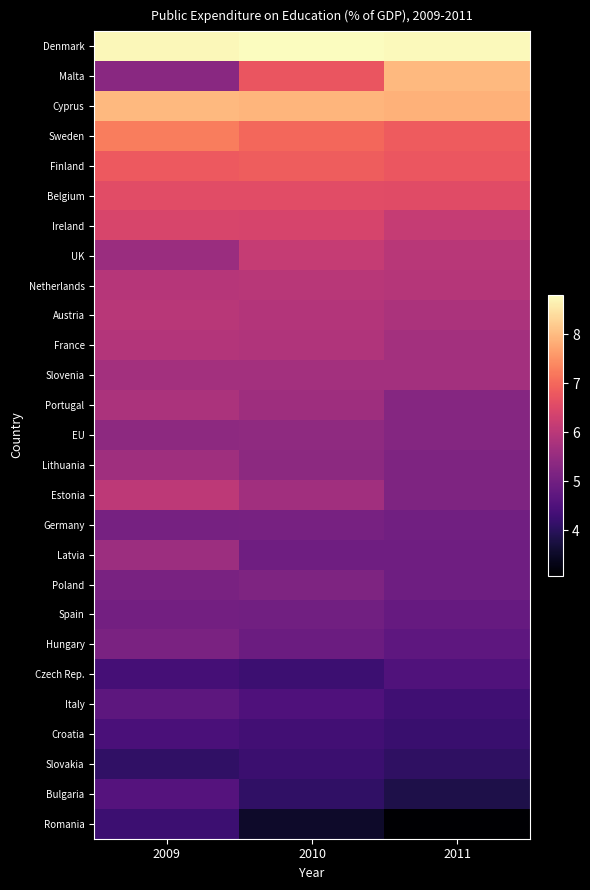

How many categories are shown in the chart?

3